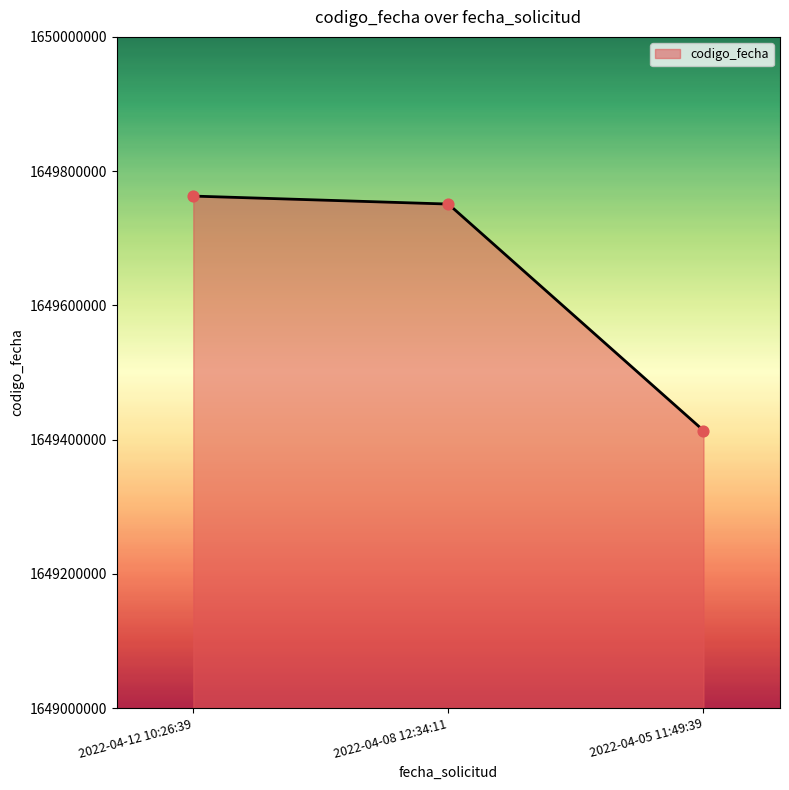

Approximately how many times larger is the value at 2022-04-05 11:49:39 compared to 2022-04-12 10:26:39?

1.0